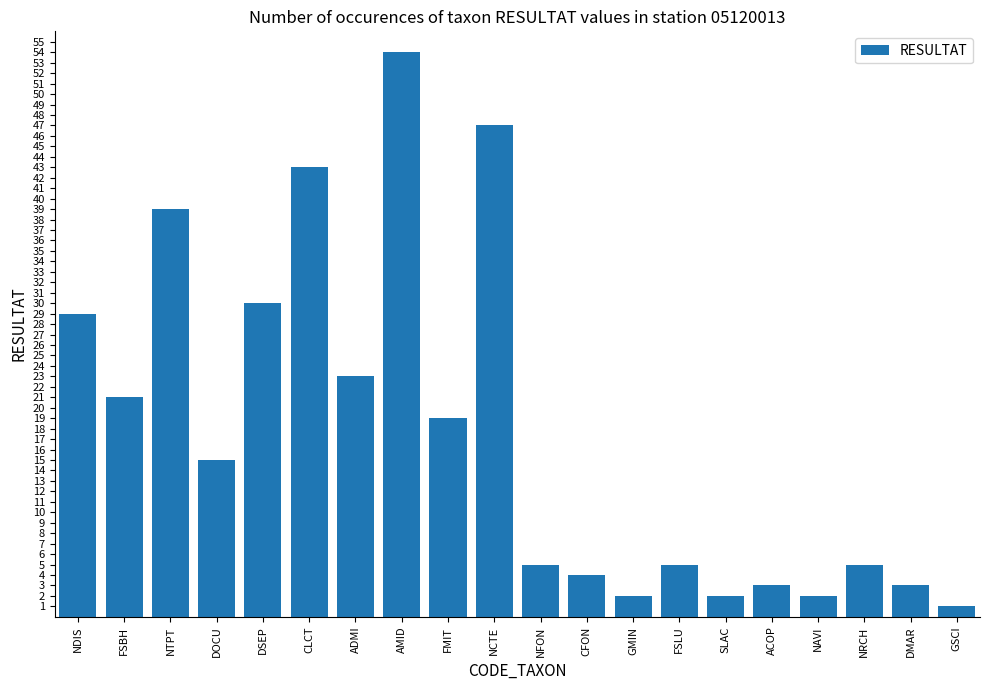

The value at FSBH is 21. True or false?

True